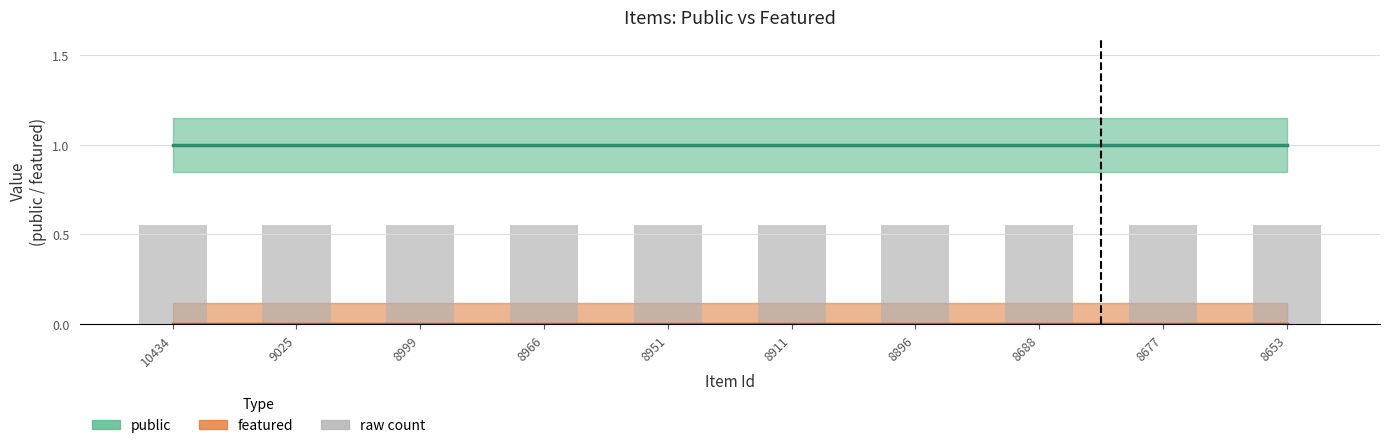

At which label does featured reach its minimum?

10434